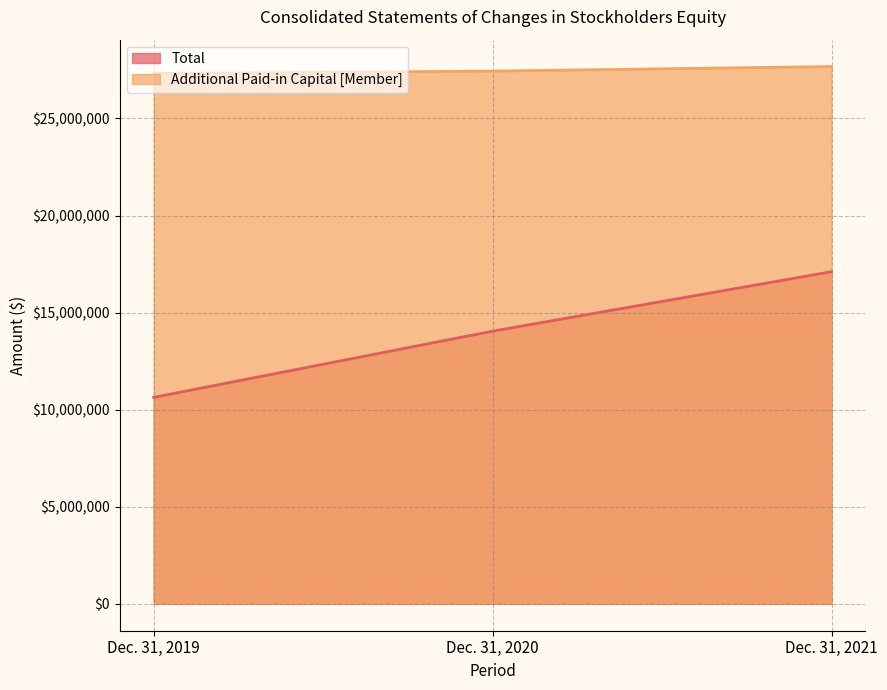

How many Total values are between 10633958 and 17105760?

3